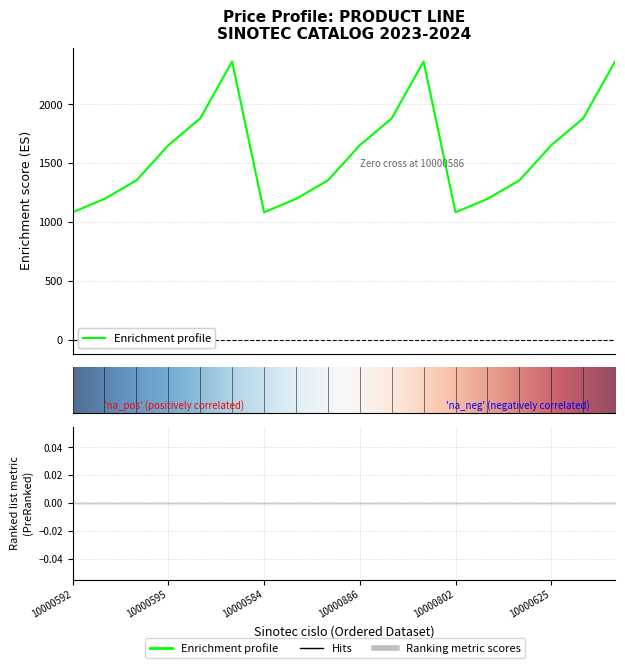

Where does the Cena od 16.1.2023 series first go above 1653?

10000596